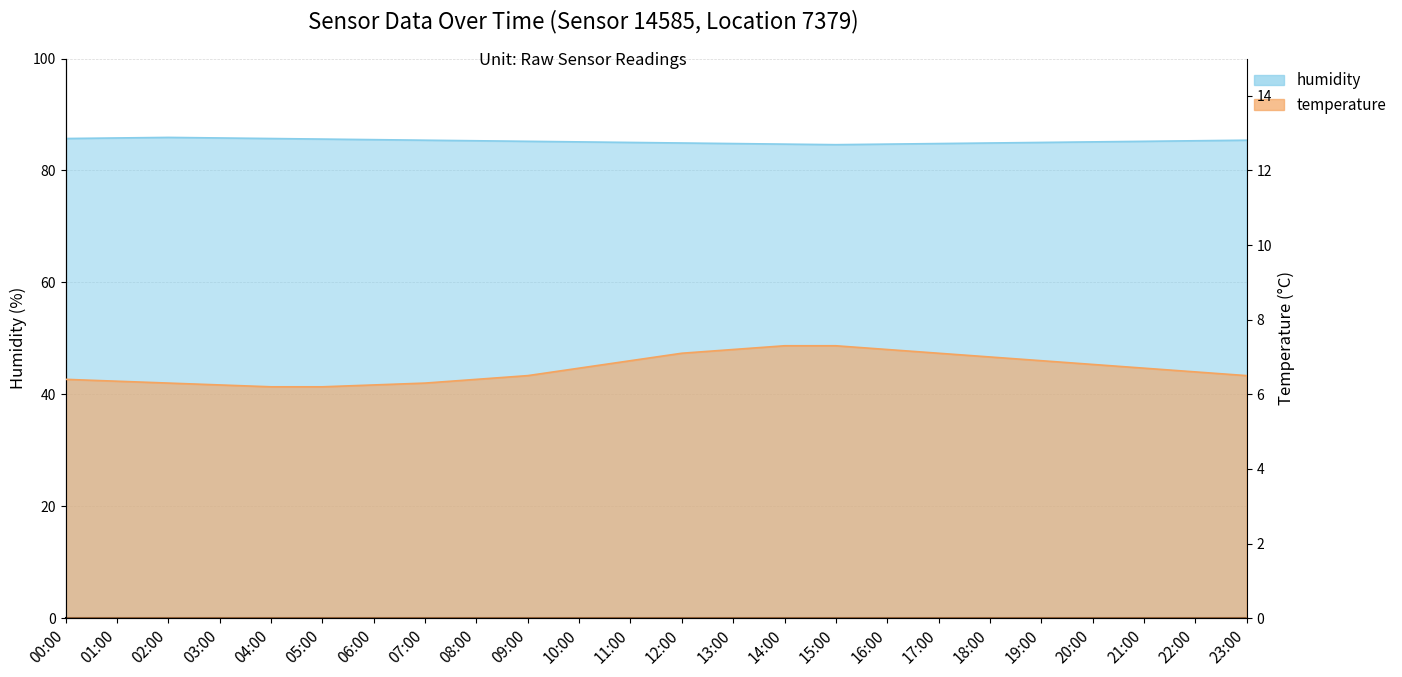

What is the sum of all humidity values?

2045.4